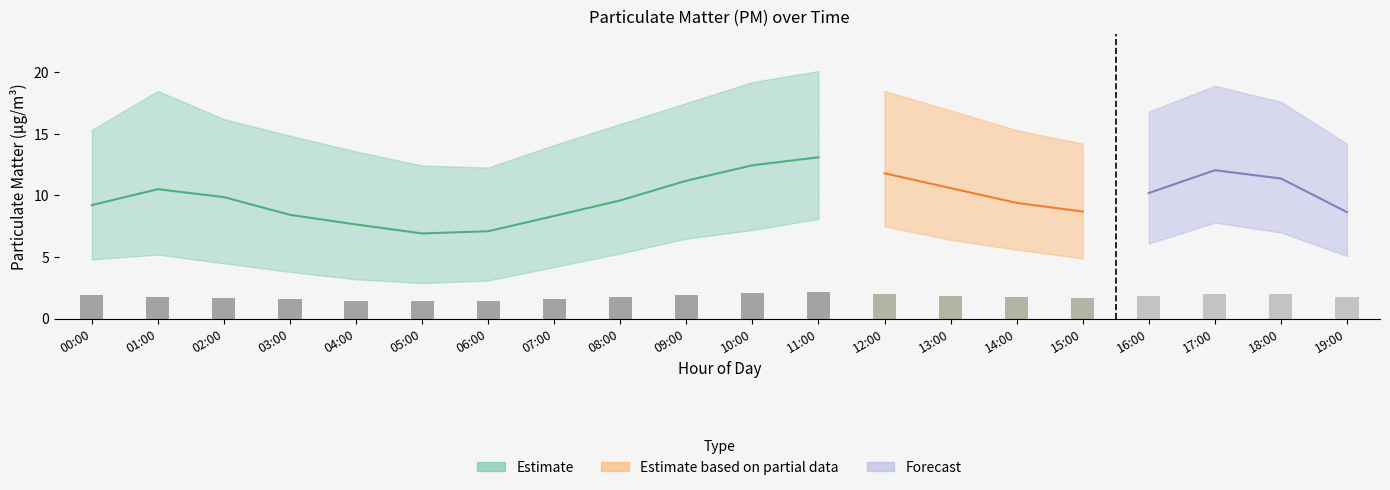

What is the difference between the P1 values at 16:00 and 01:00?

0.3